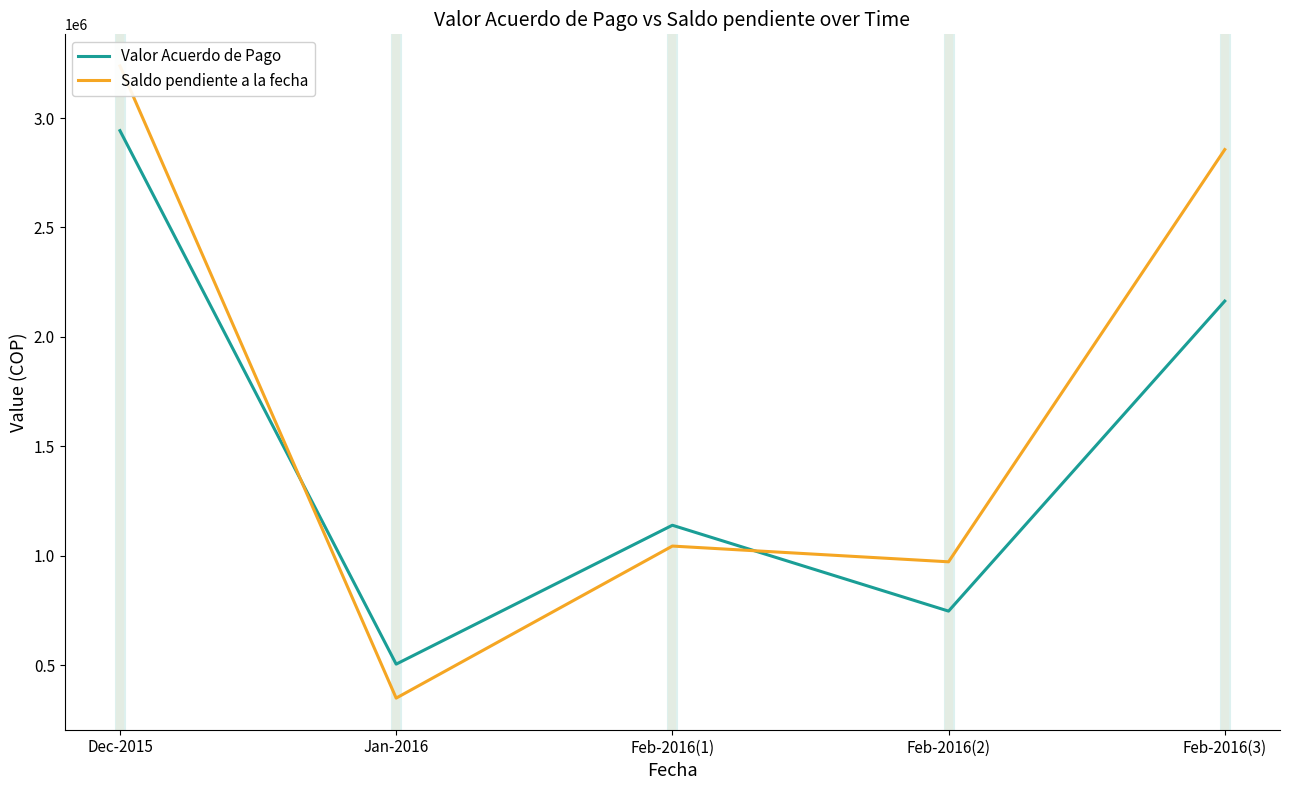

What are all the series names shown in the legend?

Valor Acuerdo de Pago, Saldo pendiente a la fecha